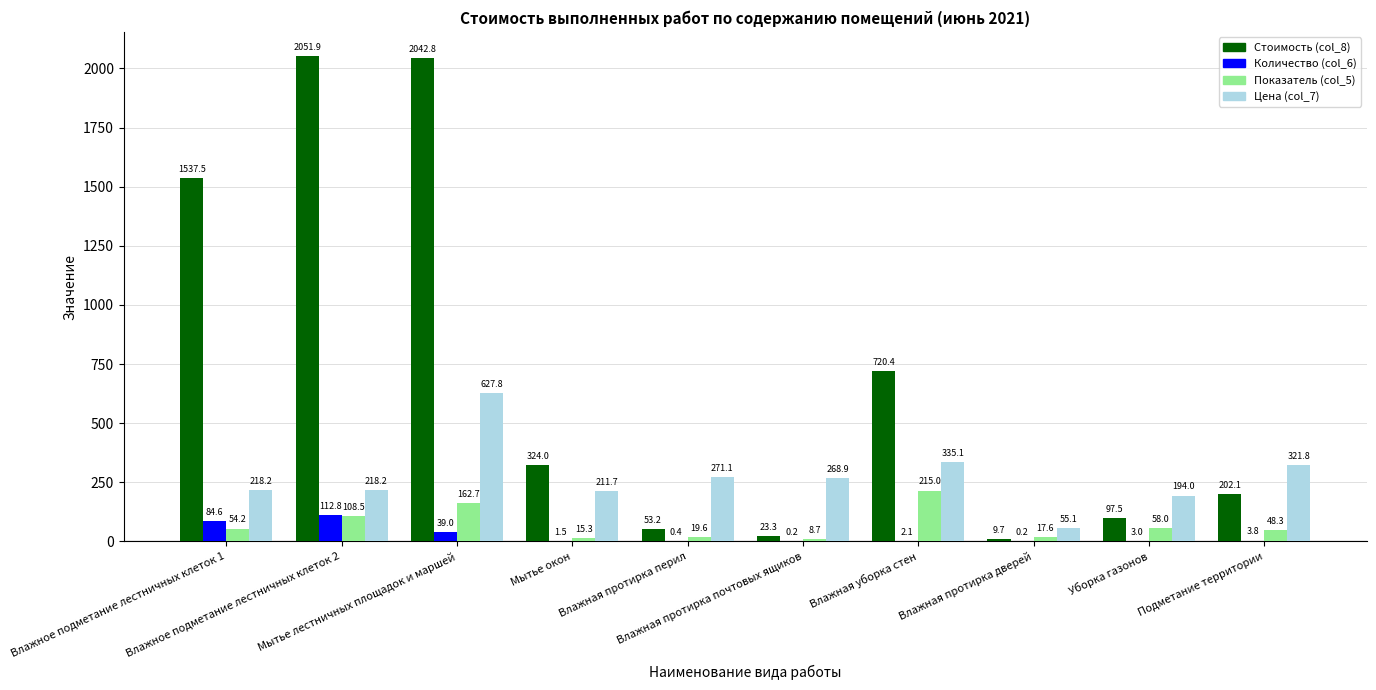

Which series has the largest total across all categories?

Стоимость (col_8)